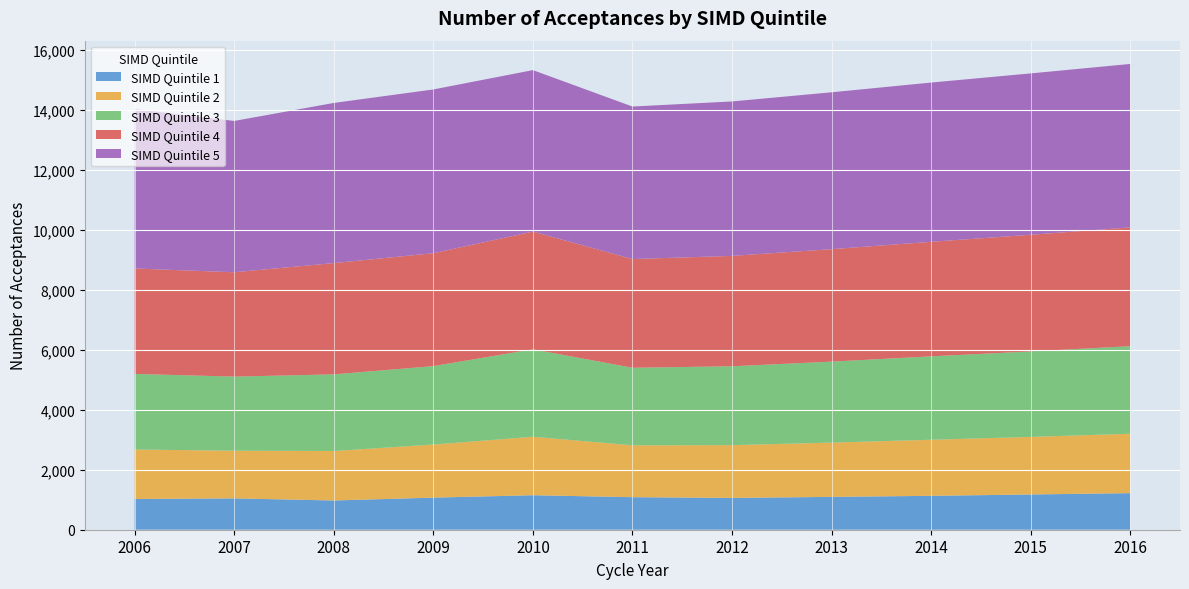

Reading left to right, extract all data points from this chart.

SIMD Quintile 1: 2006=1025	2007=1045	2008=975	2009=1070	2010=1150	2011=1085	2012=1060	2013=1095	2014=1130	2015=1175	2016=1220
SIMD Quintile 2: 2006=1650	2007=1590	2008=1650	2009=1770	2010=1950	2011=1730	2012=1760	2013=1810	2014=1870	2015=1920	2016=1980
SIMD Quintile 3: 2006=2520	2007=2470	2008=2555	2009=2615	2010=2915	2011=2585	2012=2630	2013=2700	2014=2780	2015=2850	2016=2920
SIMD Quintile 4: 2006=3515	2007=3480	2008=3710	2009=3765	2010=3925	2011=3625	2012=3680	2013=3750	2014=3820	2015=3890	2016=3960
SIMD Quintile 5: 2006=5320	2007=5045	2008=5340	2009=5460	2010=5385	2011=5085	2012=5150	2013=5230	2014=5310	2015=5380	2016=5450